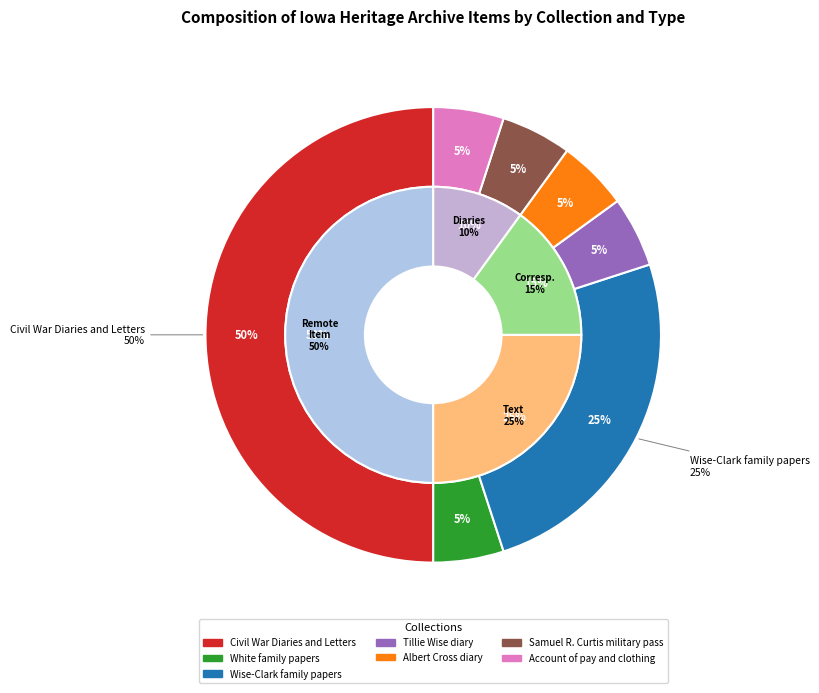

To the nearest percent, what is the average slice percentage?

14%